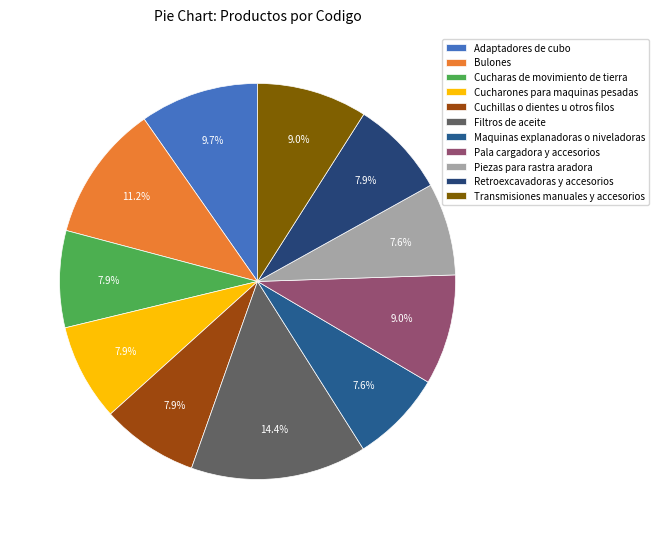

What is the ratio of the value at Retroexcavadoras y accesorios to the value at Pala cargadora y accesorios?

0.9